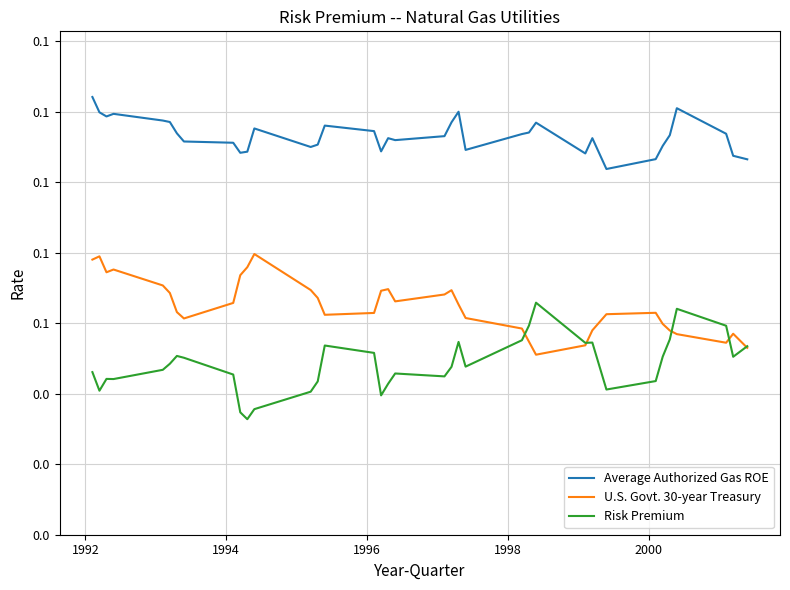

True or false: Risk Premium and Average Authorized Gas ROE intersect in this chart.

False